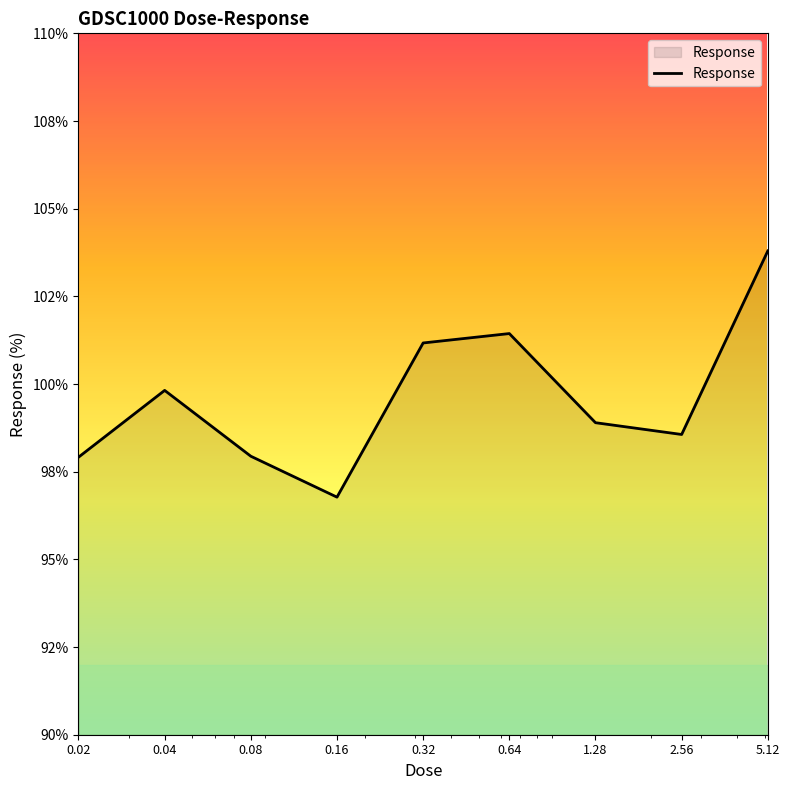

Reading left to right, list all the values displayed in this chart.

0.02=97.9	0.04=99.8	0.08=97.9	0.16=96.8	0.32=101.2	0.64=101.4	1.28=98.9	2.56=98.6	5.12=103.8